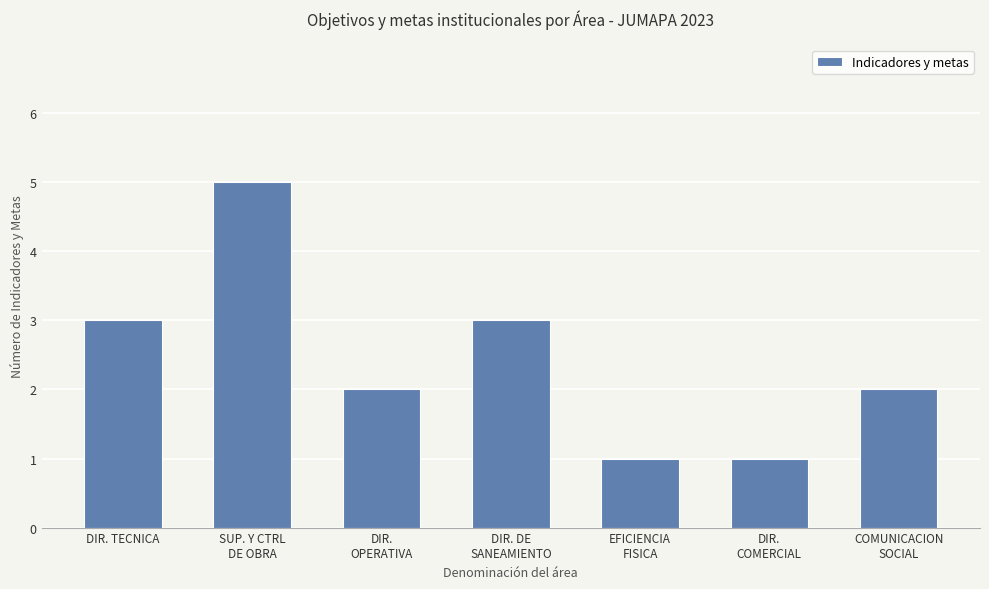

What position from the right is SUP. Y CTRL
DE OBRA?

6